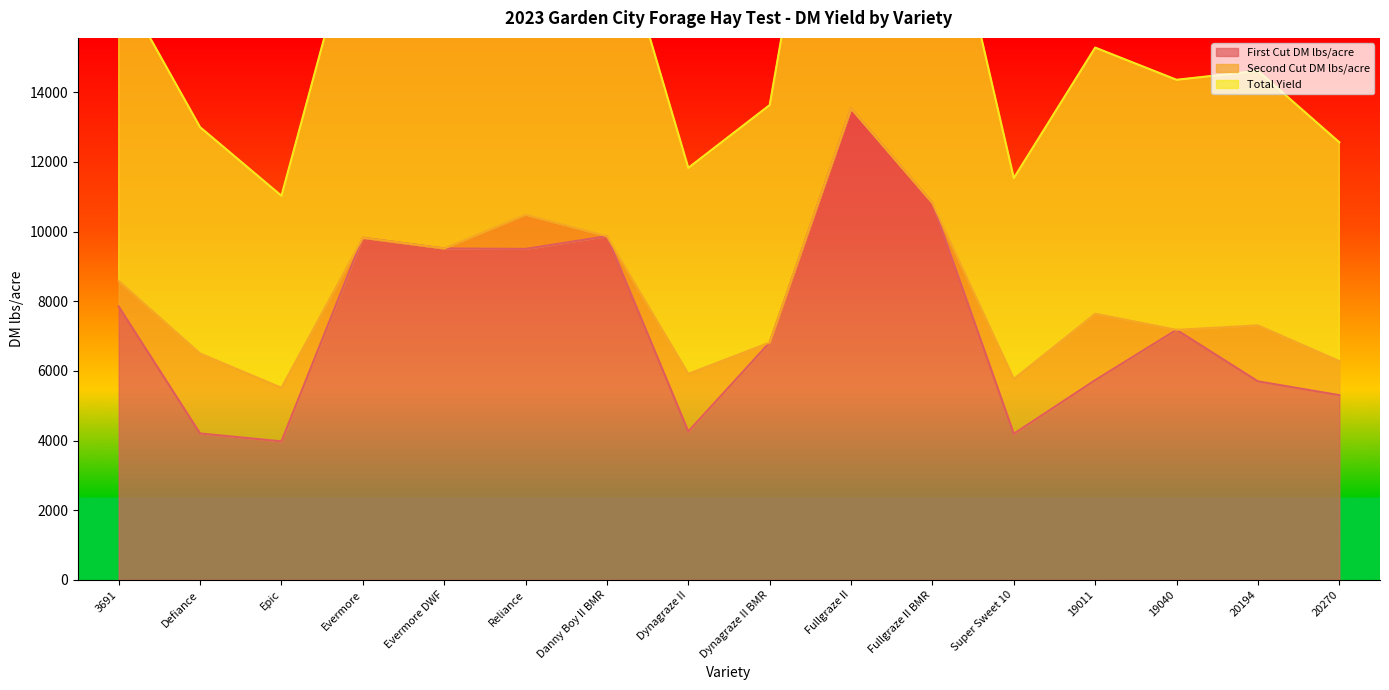

What is the approximate value of First Cut DM lbs/acre at Reliance?

9500.7